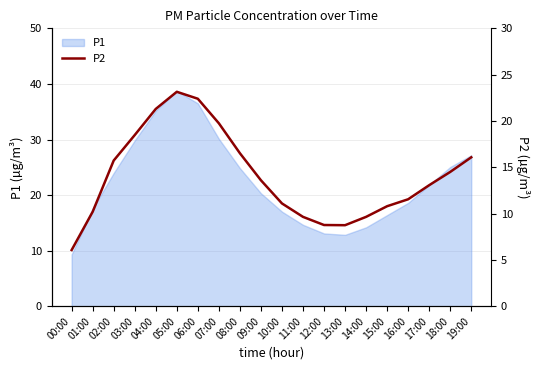

Reading right to left, transcribe all the data shown in this chart.

19:00=16.1	18:00=14.5	17:00=13.1	16:00=11.6	15:00=10.8	14:00=9.7	13:00=8.8	12:00=8.8	11:00=9.7	10:00=11.1	09:00=13.6	08:00=16.5	07:00=19.8	06:00=22.4	05:00=23.1	04:00=21.3	03:00=18.5	02:00=15.7	01:00=10.2	00:00=6.1